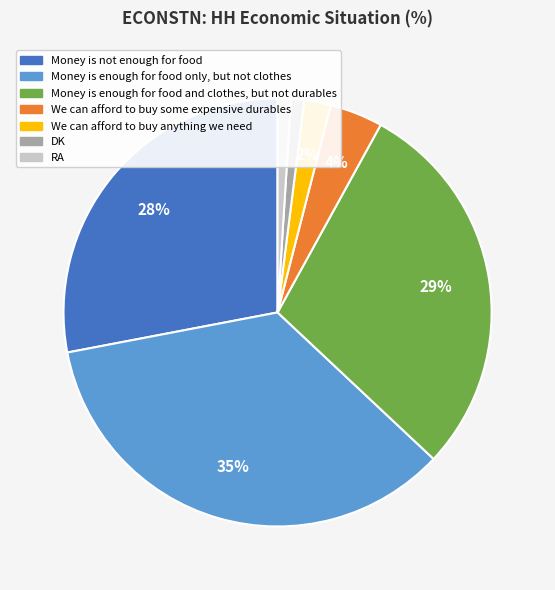

How many slices are in this pie chart?

7